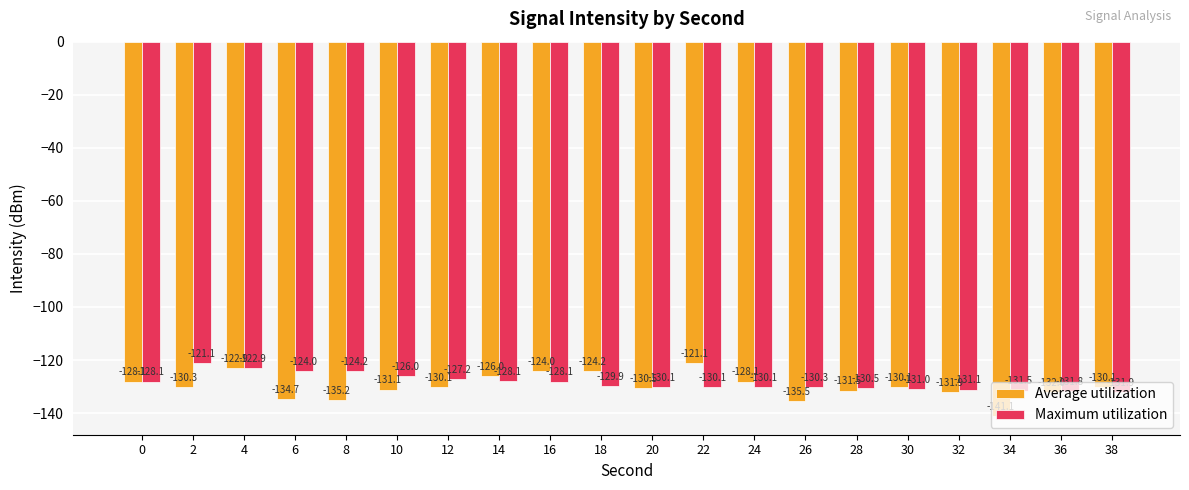

At how many categories does at least one series exceed -139?

20